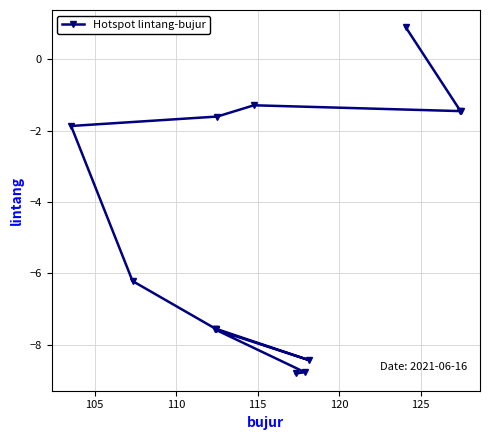

What is the average value?

-4.7